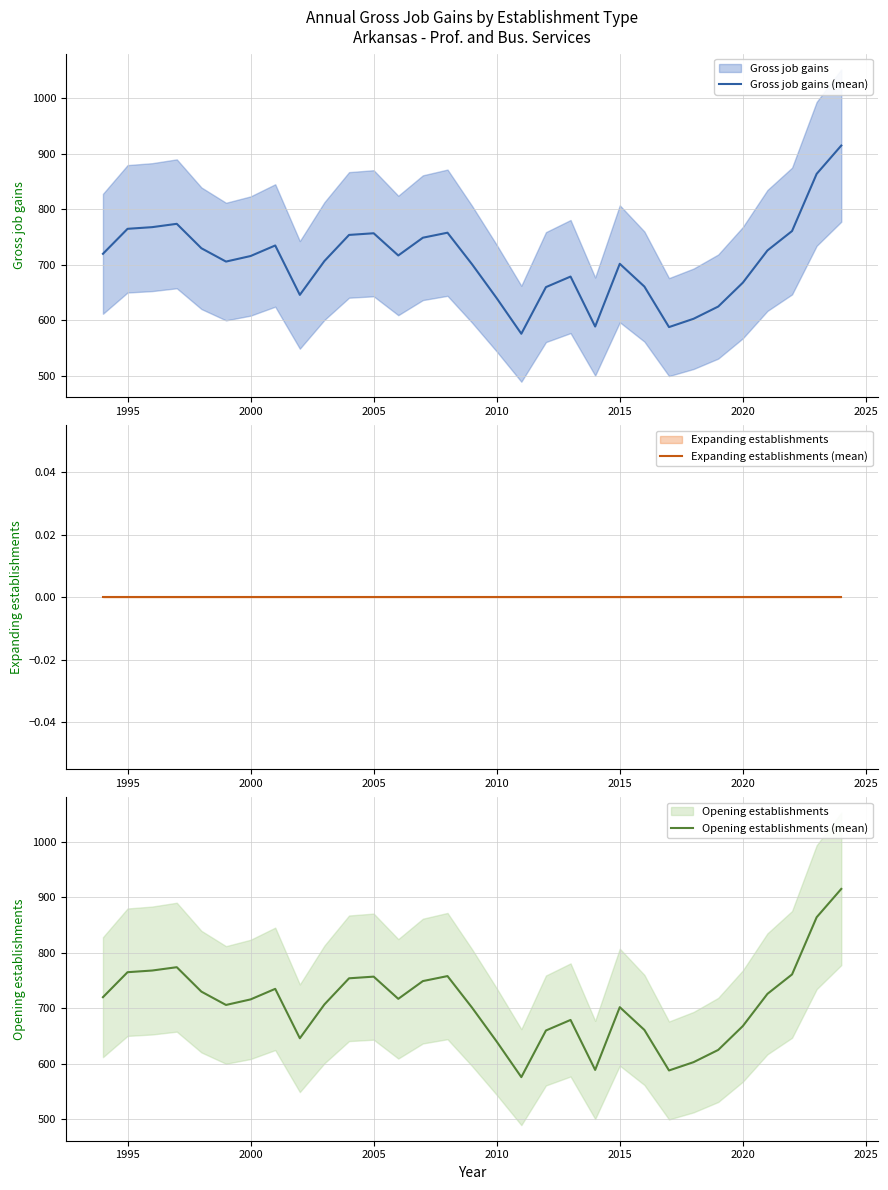

How many categories are shown in the chart?

31